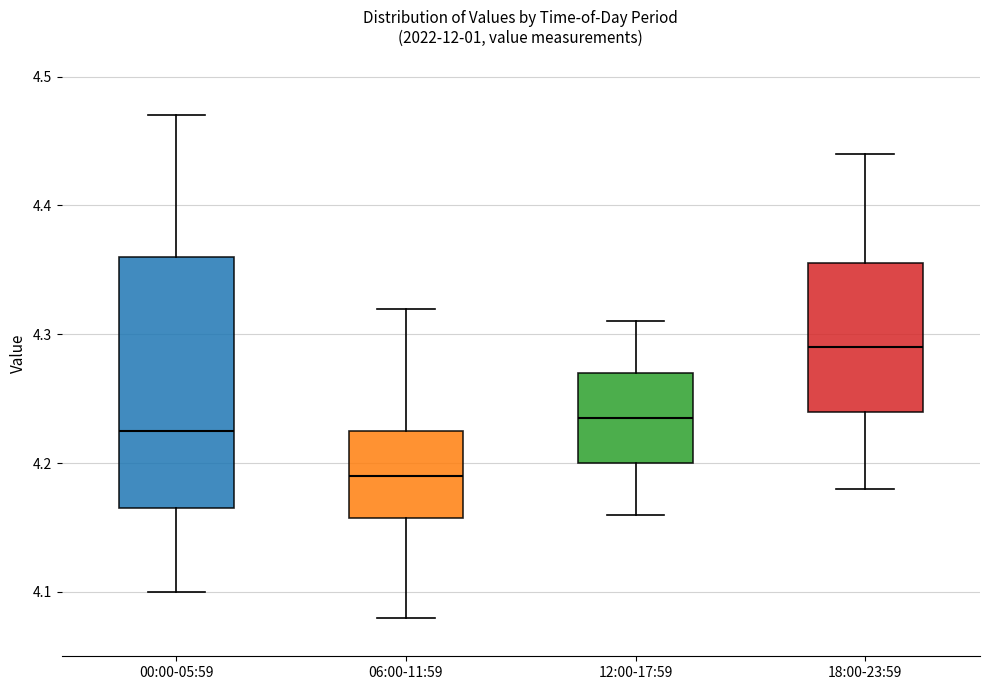

Which box has the highest median line?

18:00-23:59